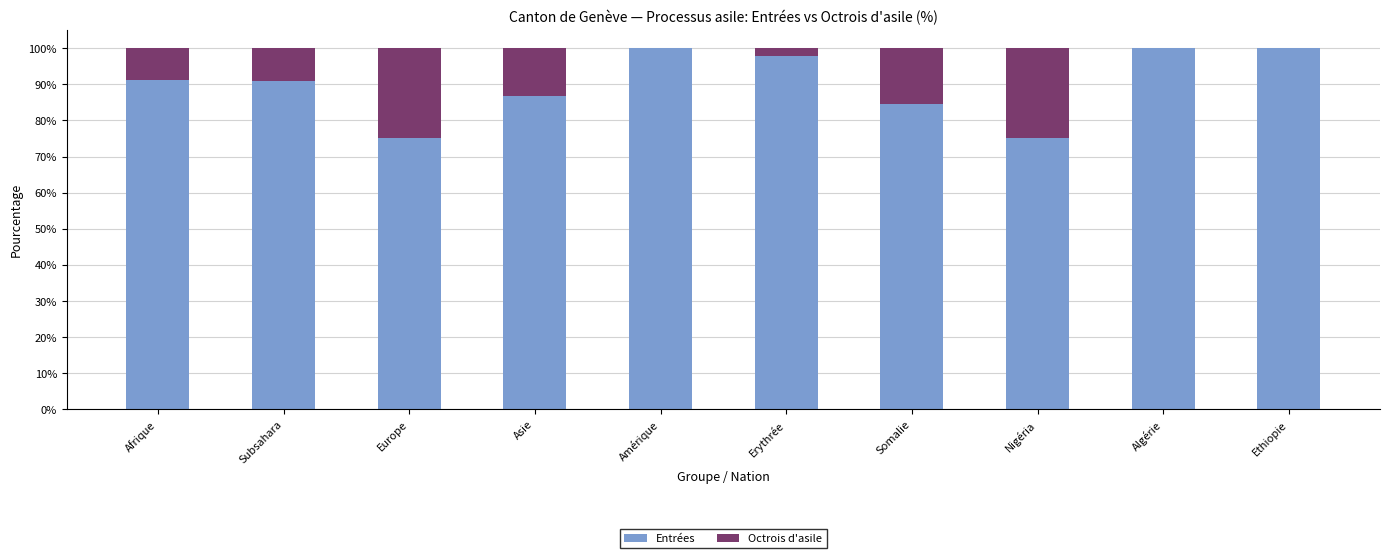

What is the approximate value of Entrées at Erythrée?

97.8